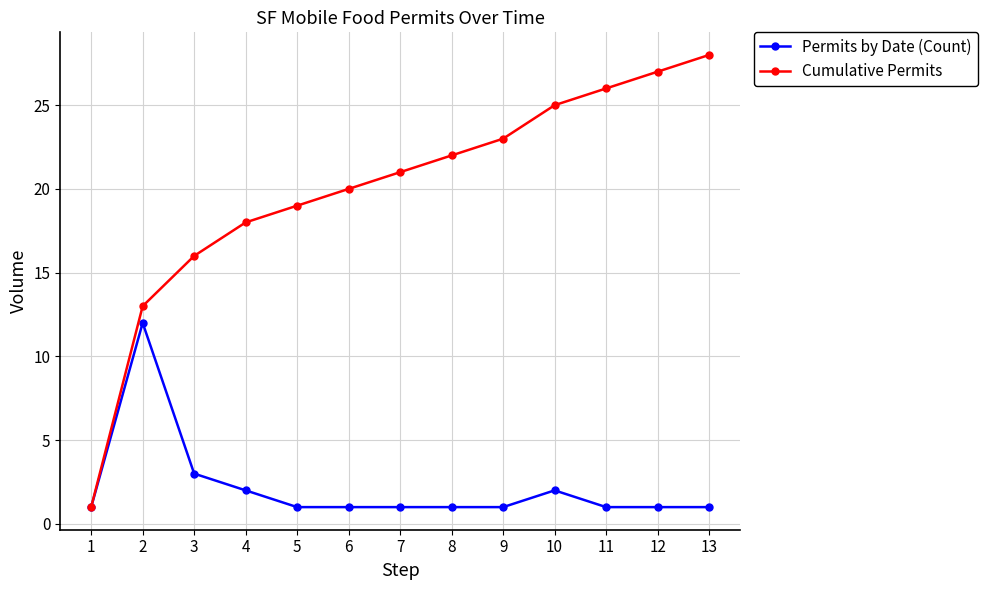

What is the total value across all series at 8?

23